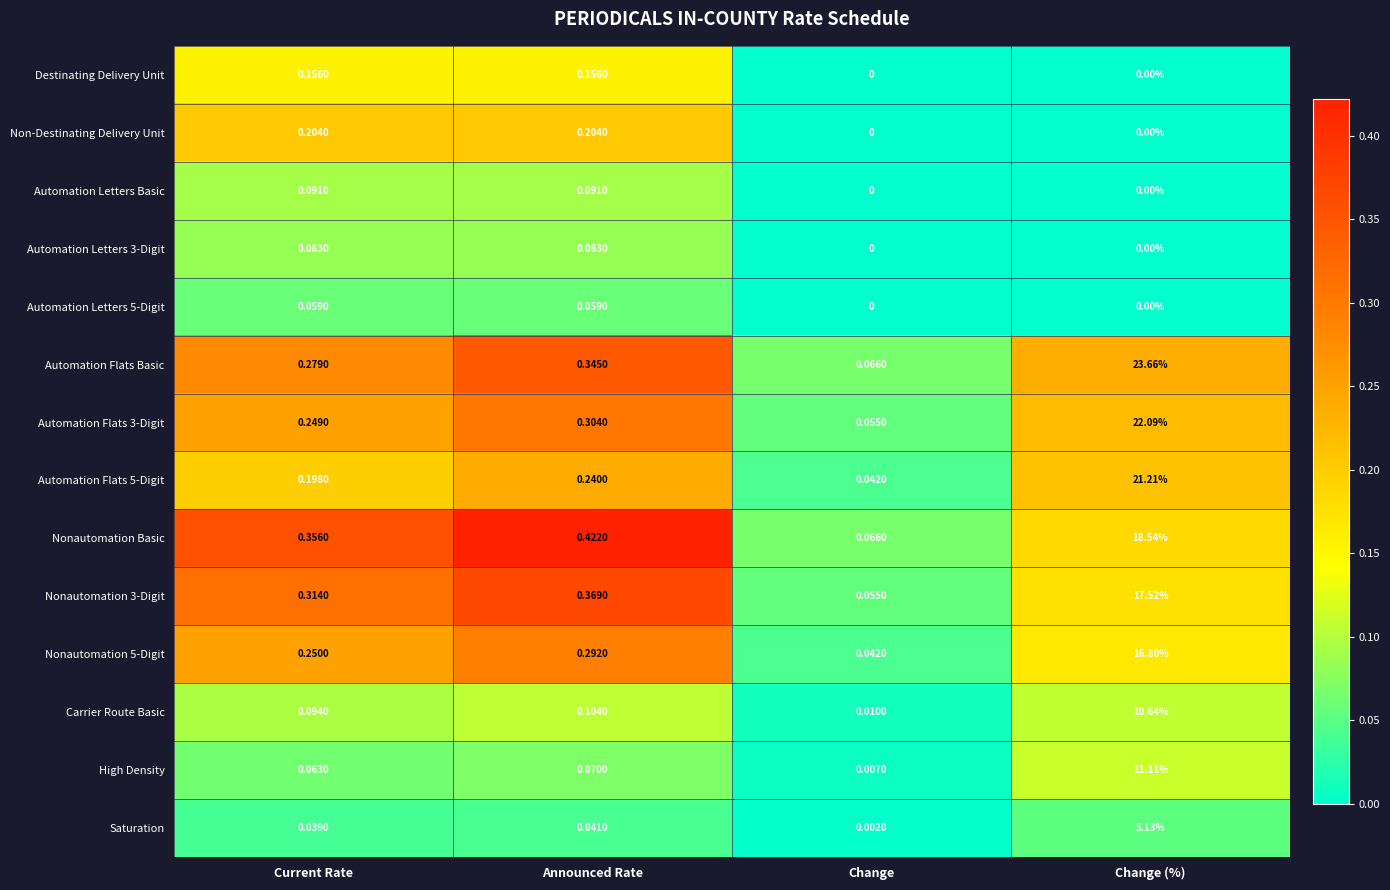

Which series changed the most between Current Rate and Change (%)?

Automation Flats Basic